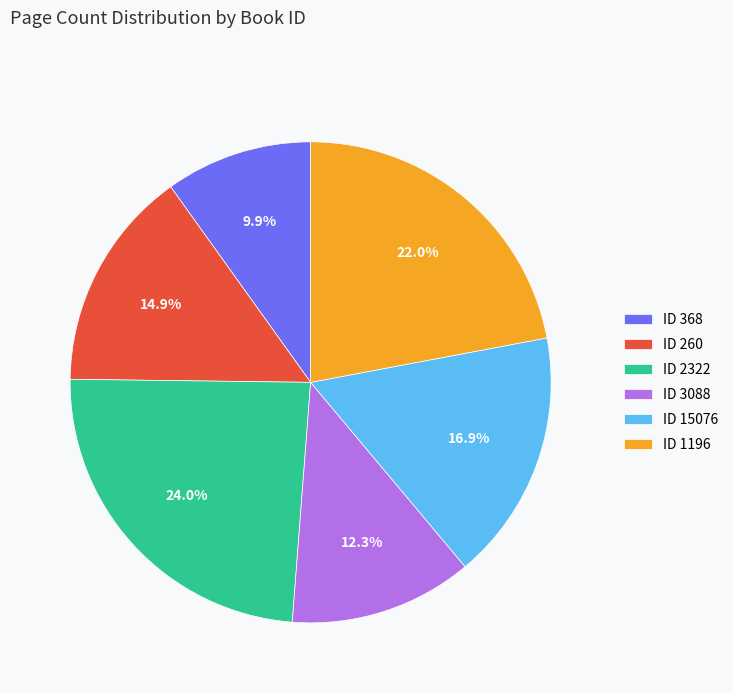

What is the largest slice in the pie chart?

ID 2322